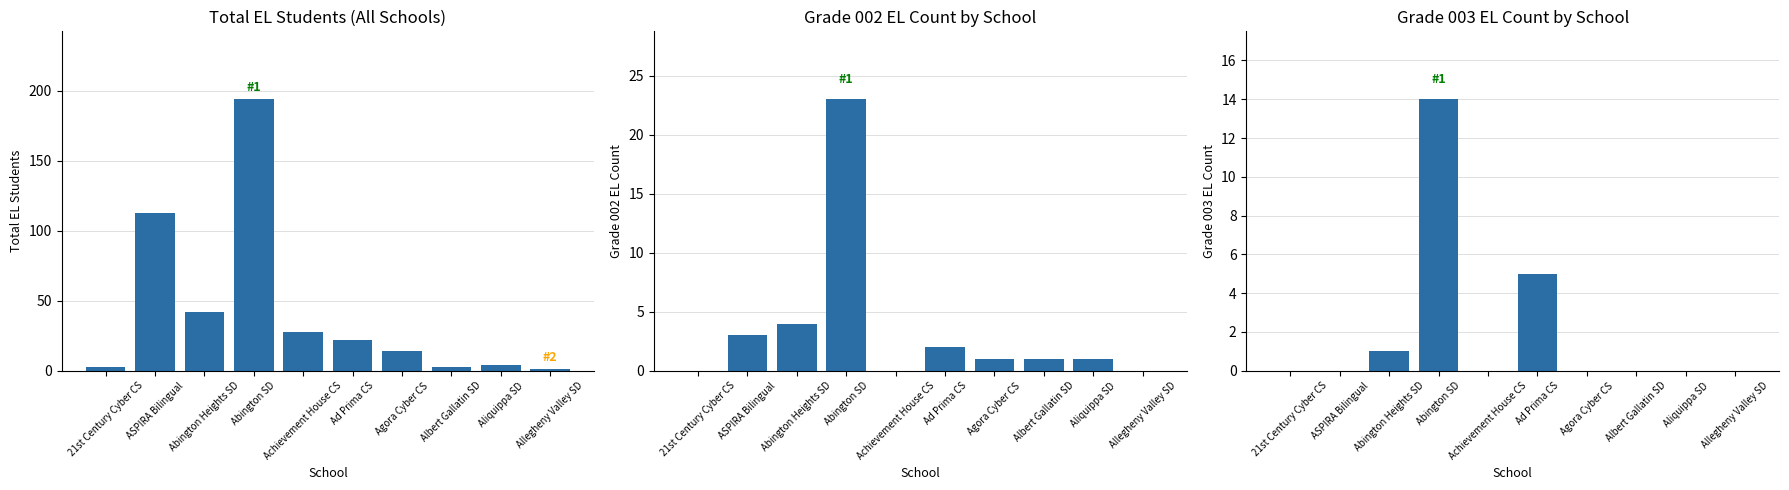

Rank the categories by Grade 003 value from lowest to highest.

21st Century Cyber CS, ASPIRA Bilingual, Achievement House CS, Agora Cyber CS, Albert Gallatin SD, Aliquippa SD, Allegheny Valley SD, Abington Heights SD, Ad Prima CS, Abington SD